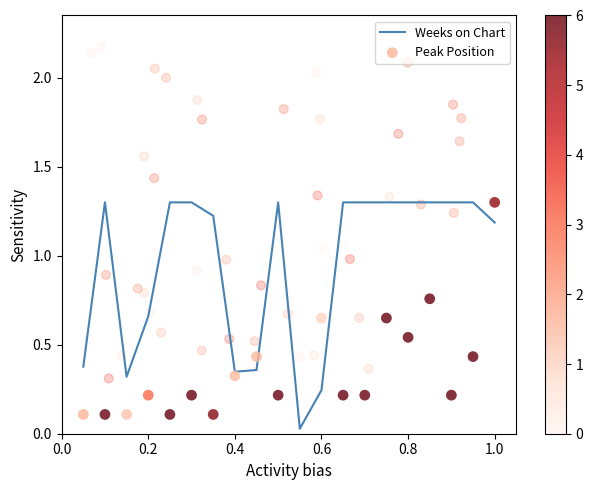

Which series reaches the minimum Y coordinate?

Weeks on Chart